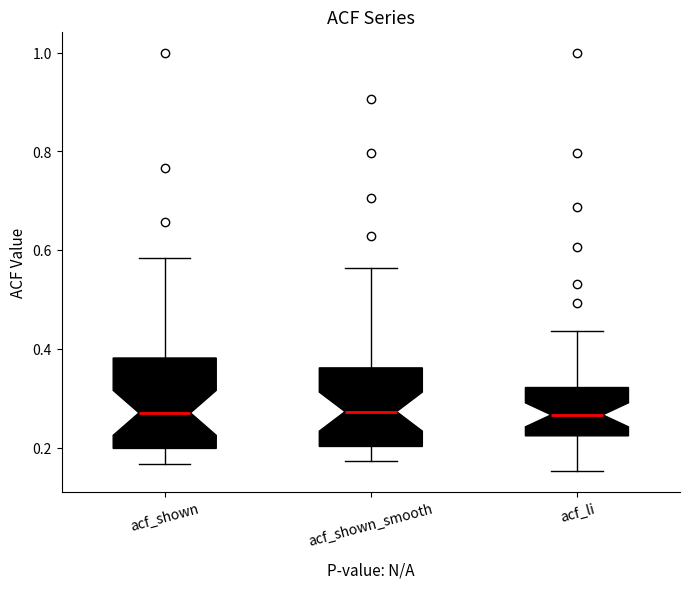

Where is the upper edge of the box for acf_li on the y-axis? The values are not printed on the chart, so give them approximately, as read against the axis.

0.32